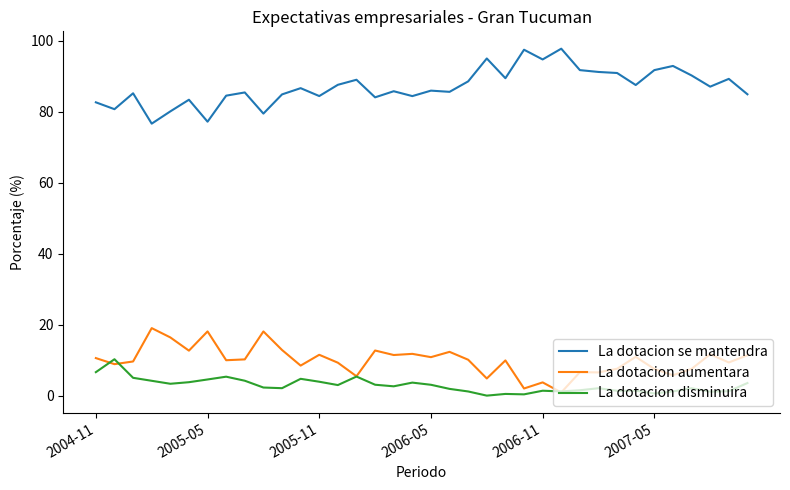

List the series in order of their peak value, highest first.

La dotacion se mantendra, La dotacion aumentara, La dotacion disminuira